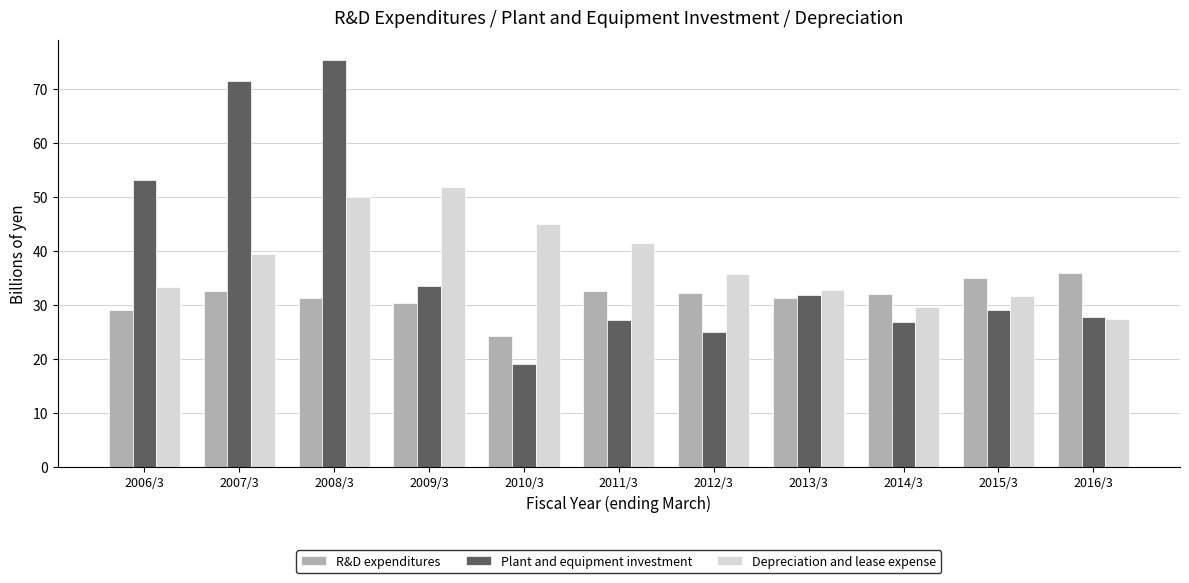

Is it true that Plant and equipment investment equals 57.0 at 2013/3?

False